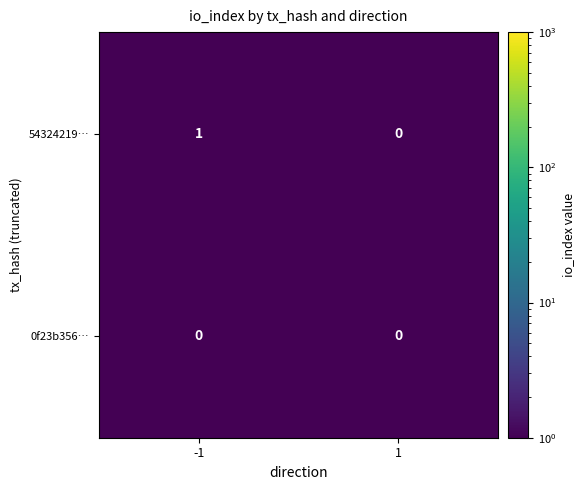

Reading left to right, extract all data points from this chart.

54324219…: -1=1	1=0
0f23b356…: -1=0	1=0